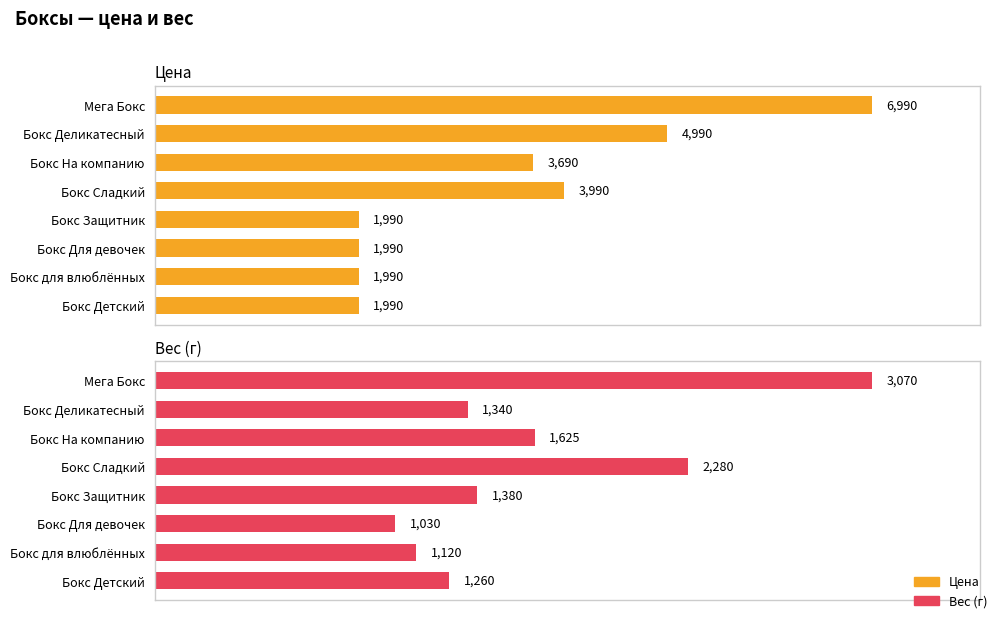

Reading right to left, list all the values displayed in this chart.

Цена: 1990	1990	1990	1990	3990	3690	4990	6990
Вес (г): 1260	1120	1030	1380	2280	1625	1340	3070